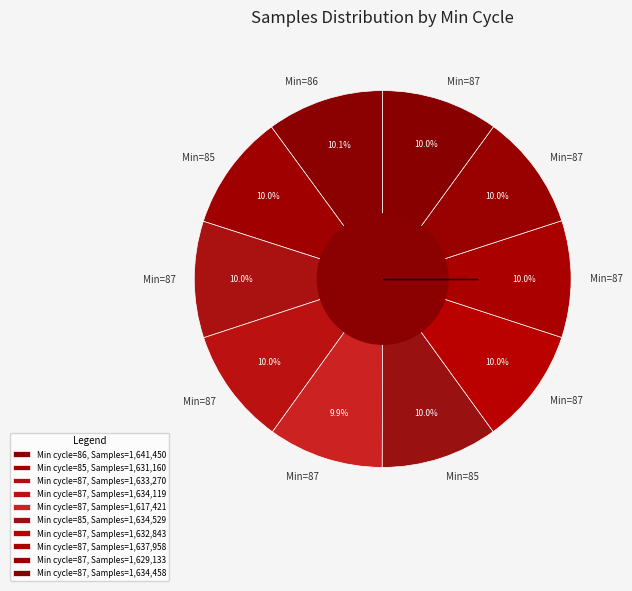

How many segments does this pie chart have?

10